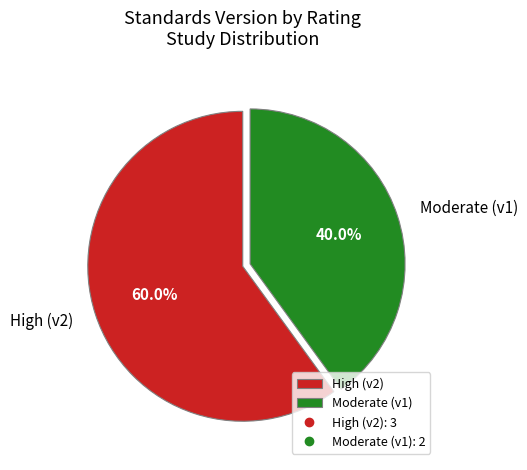

To the nearest percent, what is the average slice percentage?

50%